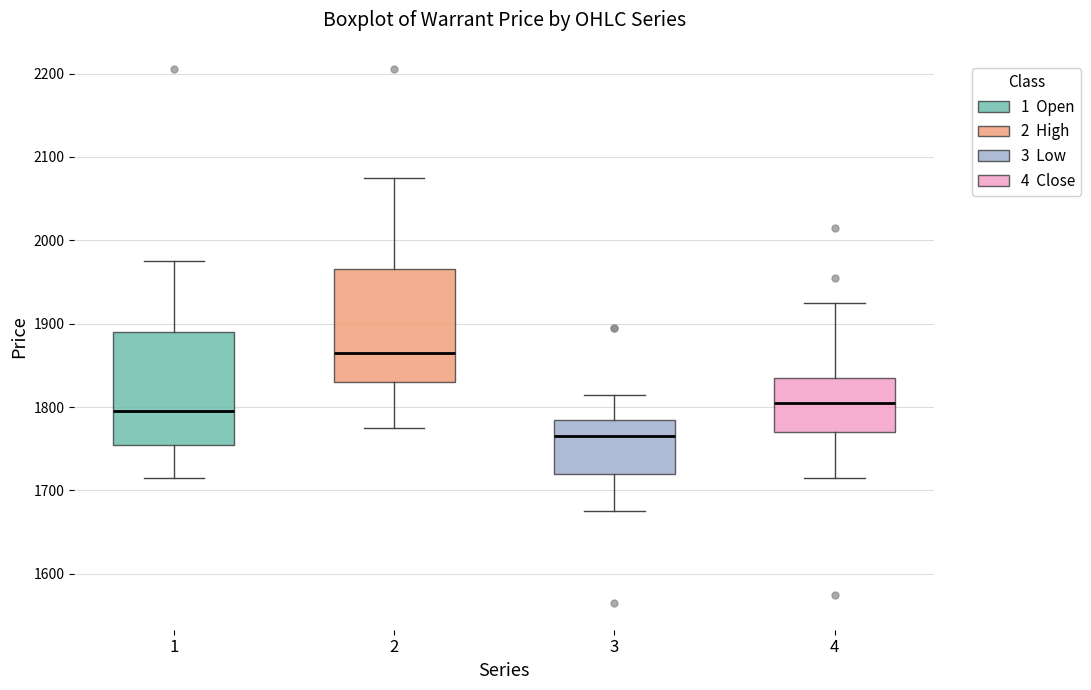

Which box's median line is the highest?

2